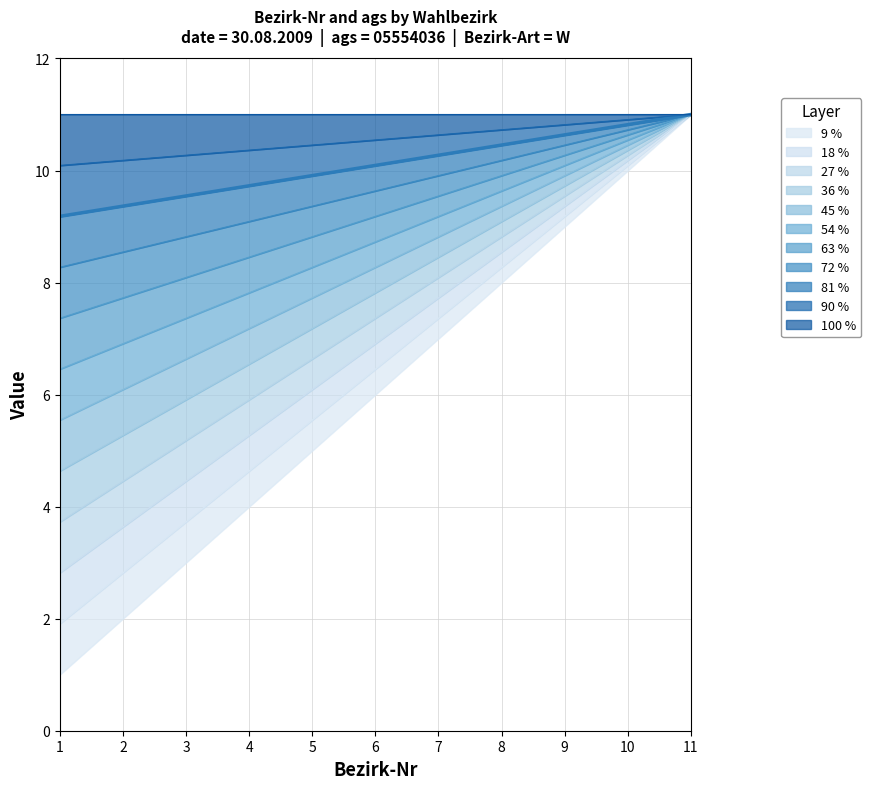

Where is the data nearest to the value 6?

5